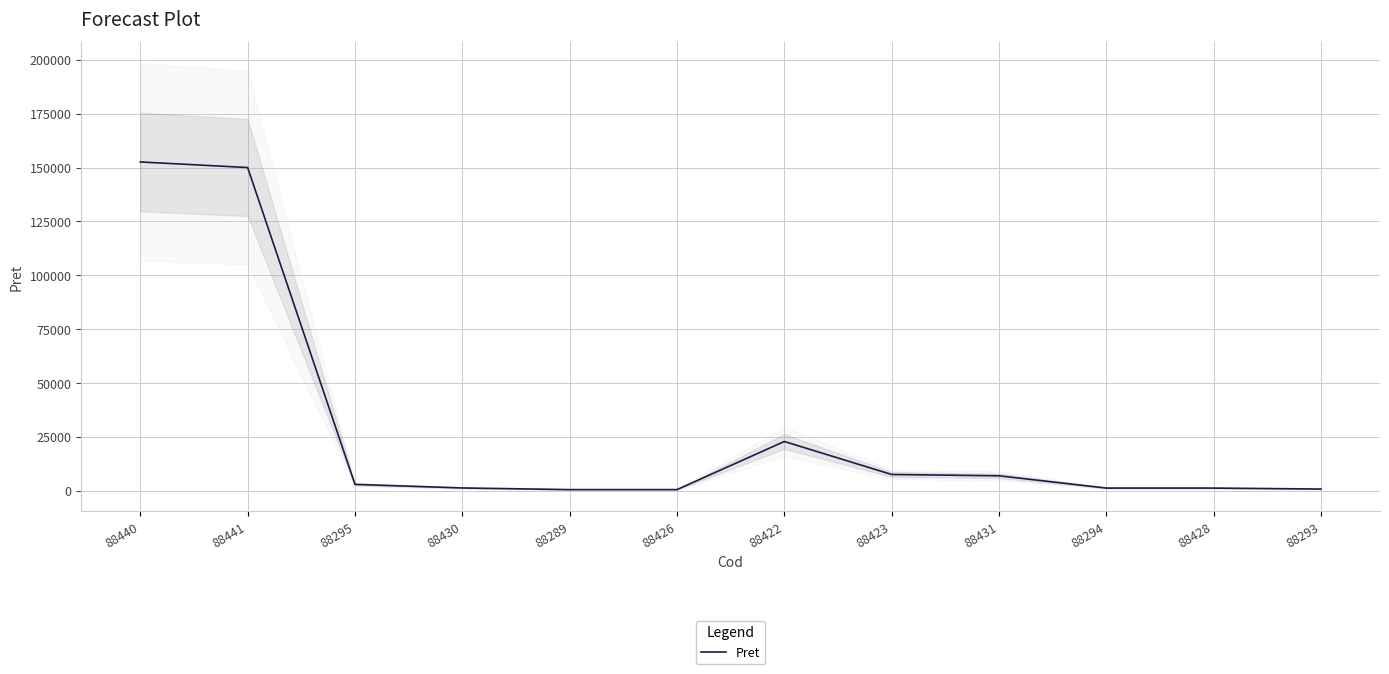

Reading left to right, transcribe all the data shown in this chart.

152591.4	150000.0	2920.0	1264.0	496.0	496.0	22828.0	7521.6	6906.4	1208.0	1208.0	760.0